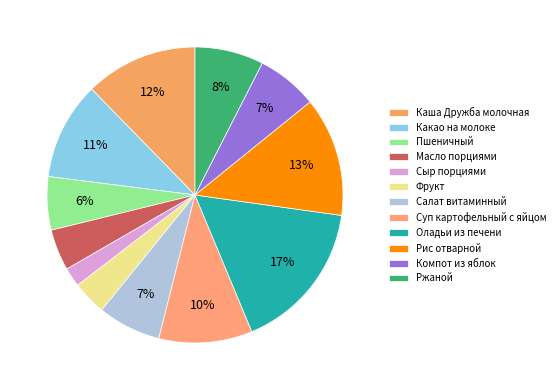

Between Оладьи из печени and Сыр порциями, which is larger?

Оладьи из печени